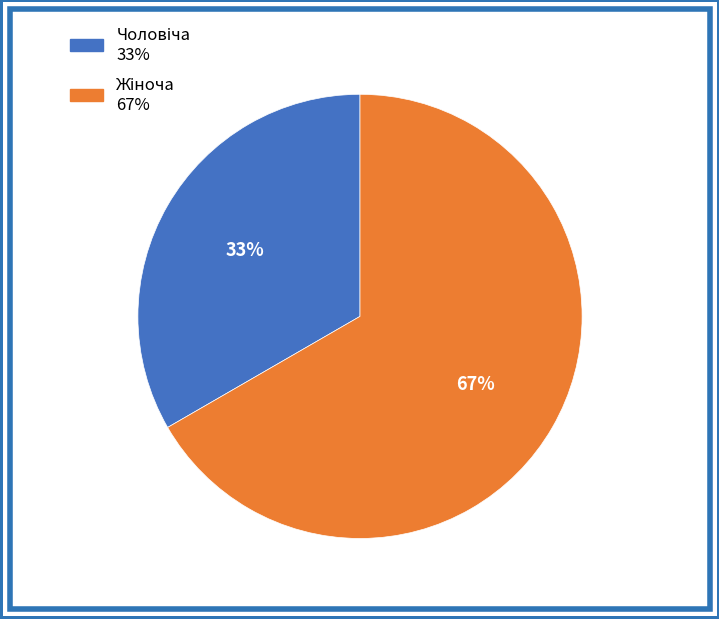

To the nearest percent, what is the average slice percentage?

50%